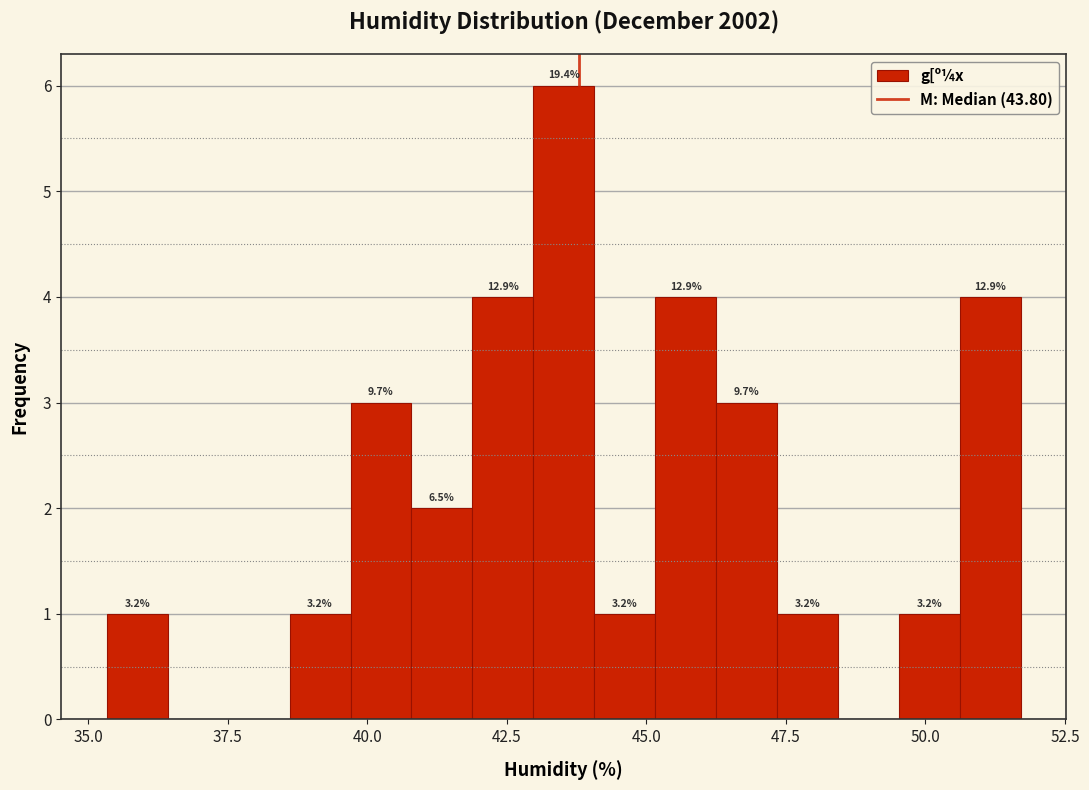

Read against the x-axis, roughly where is the centre of the tallest bar?

43.5